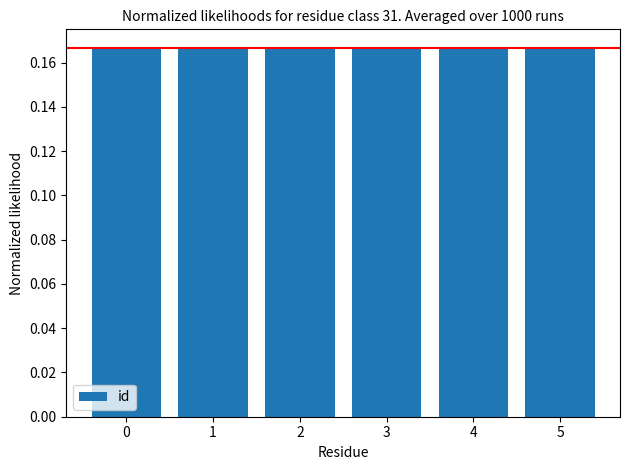

The chart shows a value of 0.3 at 3. True or false?

False